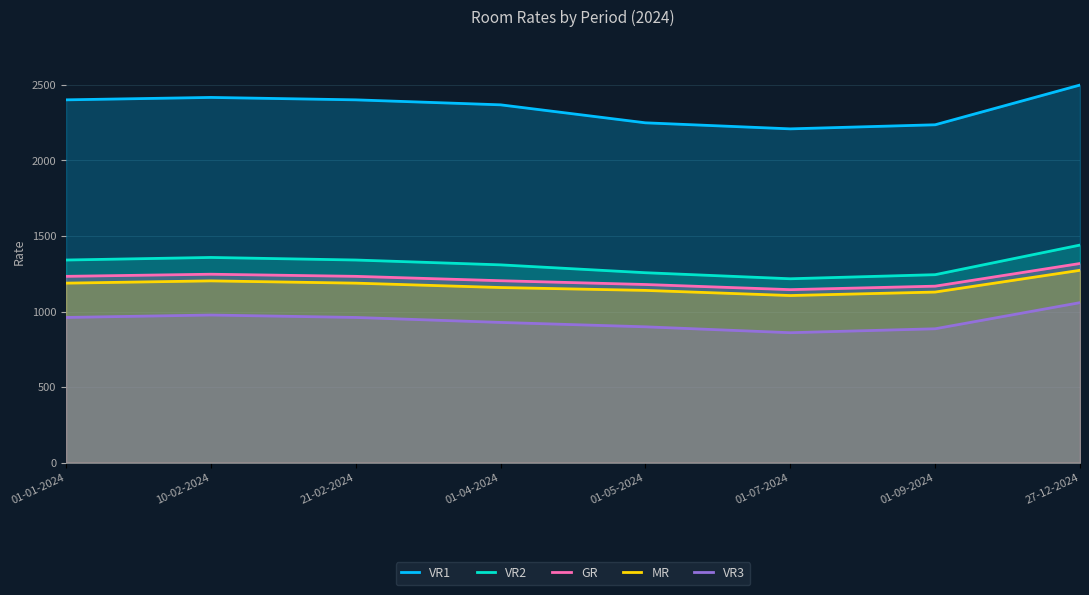

True or false: VR2 and MR cross at least once.

False